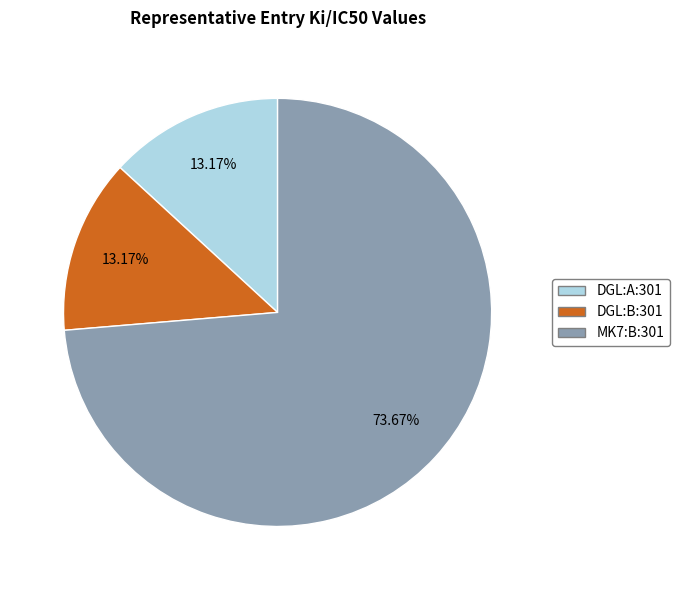

Is it true that MK7:B:301 is 86% of the pie?

False